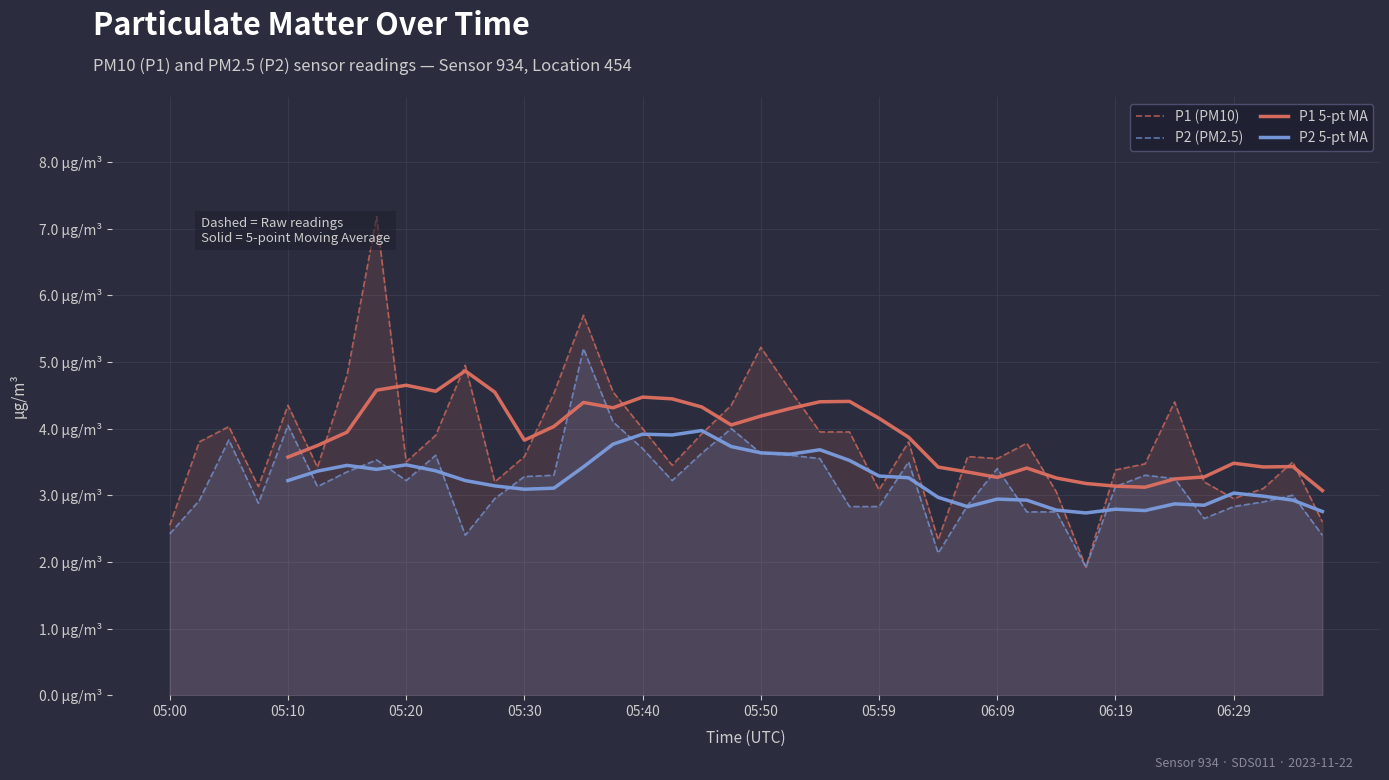

Which series has the widest spread of values?

P1 (PM10)